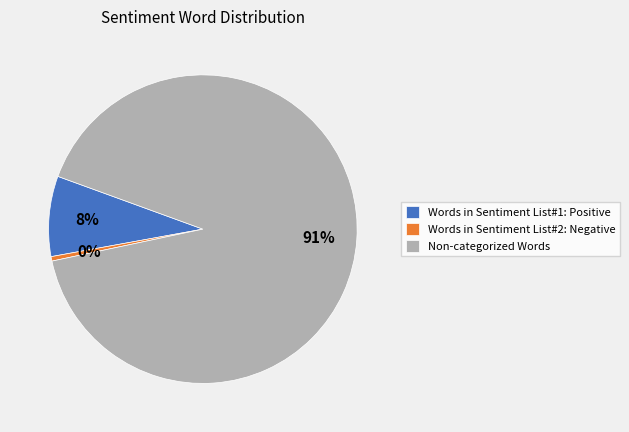

Count the number of slices in the pie.

3